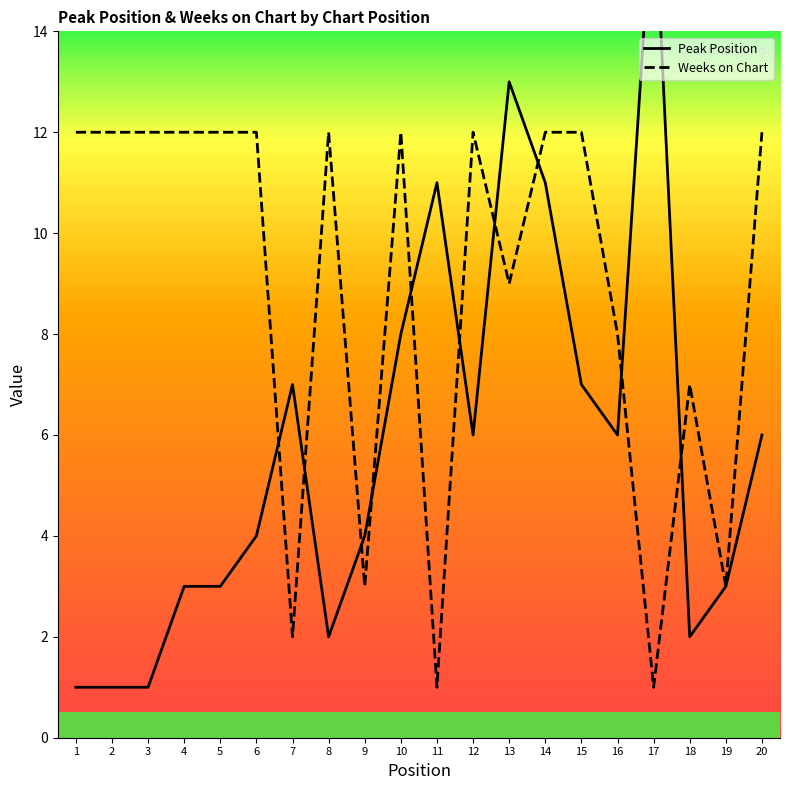

What is the value of the Peak Position point at the 2nd from the left?

1